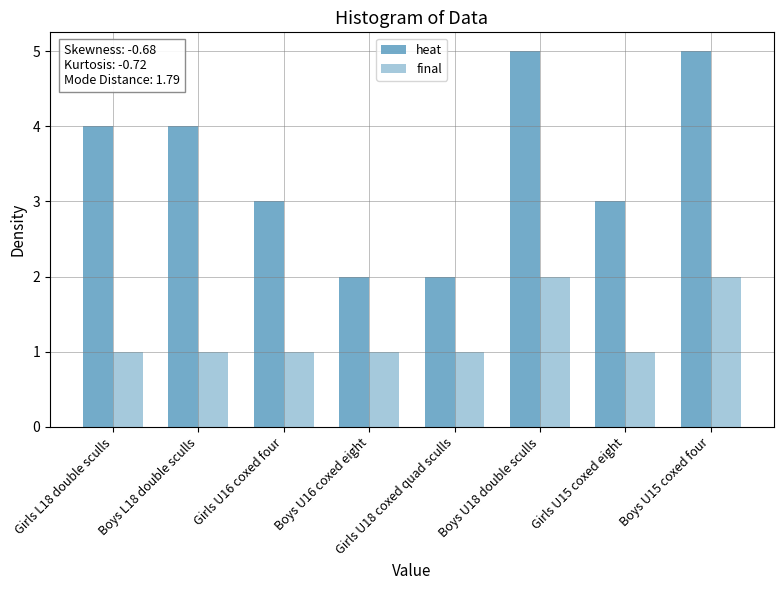

How many bars are there in each group?

2